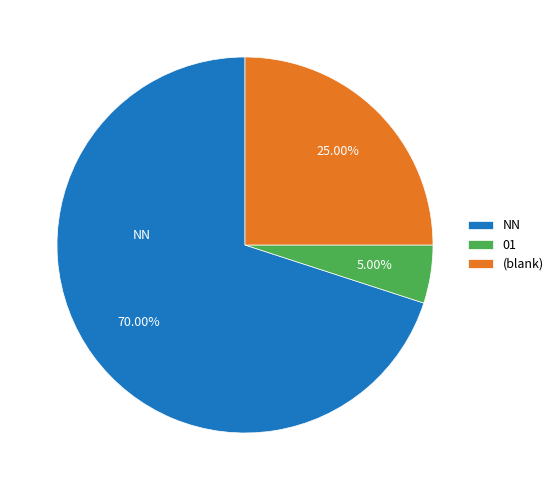

To the nearest percent, what is the average slice percentage?

33%